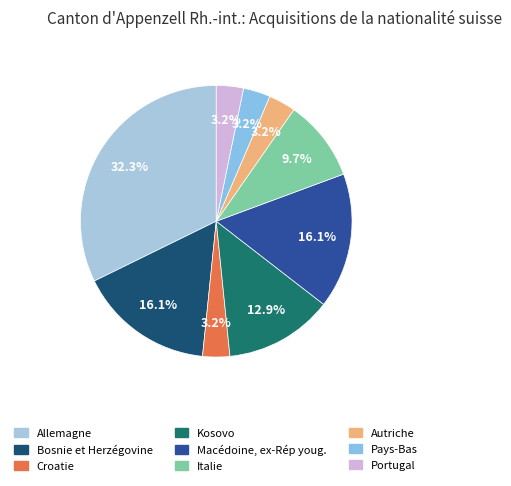

The Bosnie et Herzégovine slice represents 9% of the pie. True or false?

False